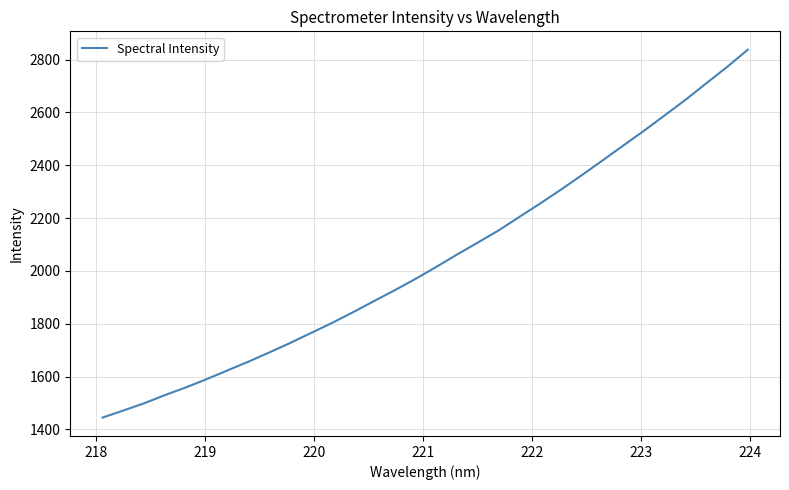

What is the maximum value shown in the chart?

2837.6